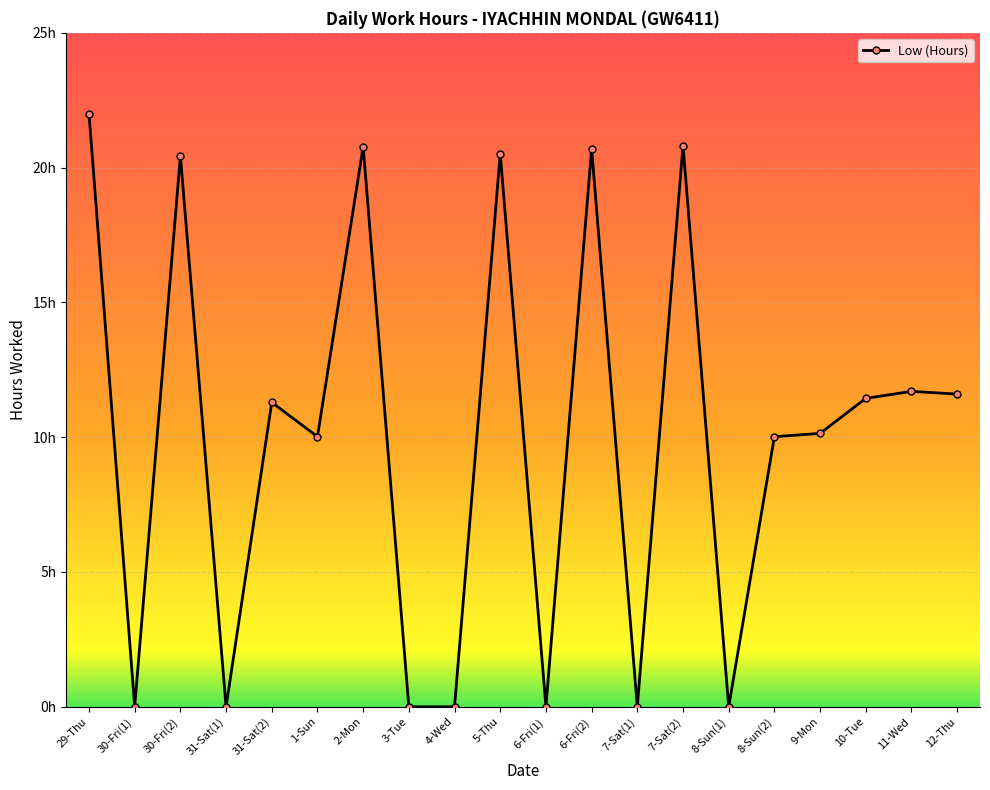

List the labels in order of value, smallest first.

30-Fri(1), 31-Sat(1), 3-Tue, 4-Wed, 6-Fri(1), 7-Sat(1), 8-Sun(1), 1-Sun, 8-Sun(2), 9-Mon, 31-Sat(2), 10-Tue, 12-Thu, 11-Wed, 30-Fri(2), 5-Thu, 6-Fri(2), 2-Mon, 7-Sat(2), 29-Thu